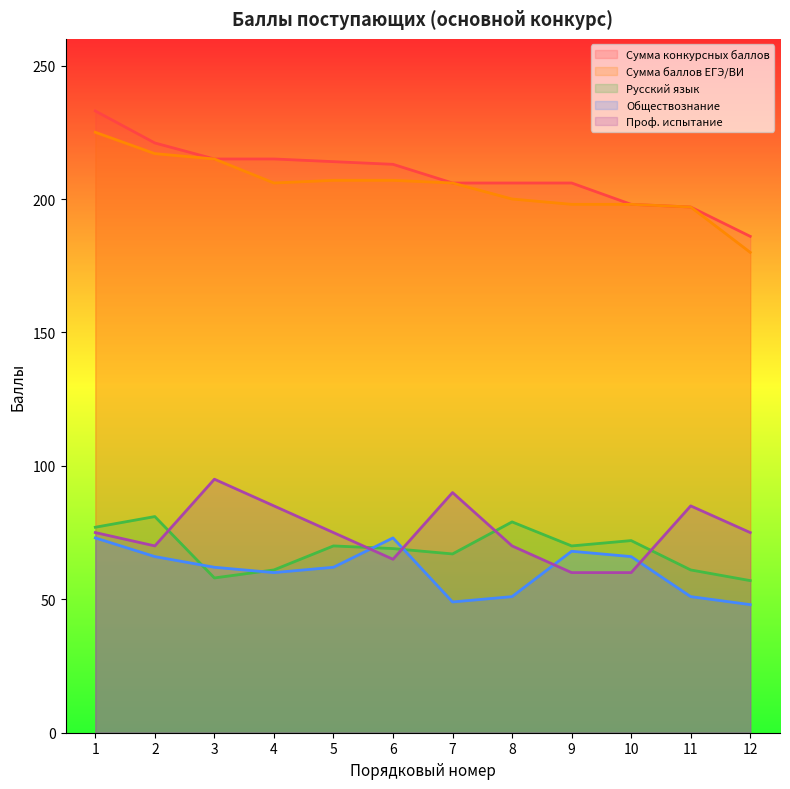

Is it true that Обществознание equals 76 at 7?

False